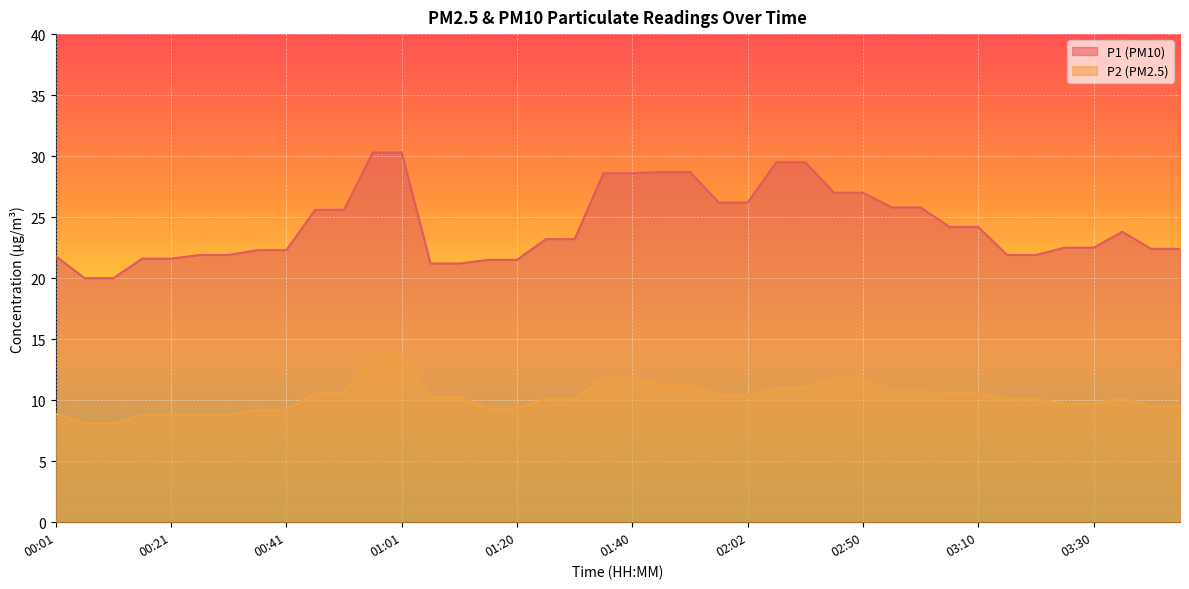

True or false: P2 and P1 intersect in this chart.

False